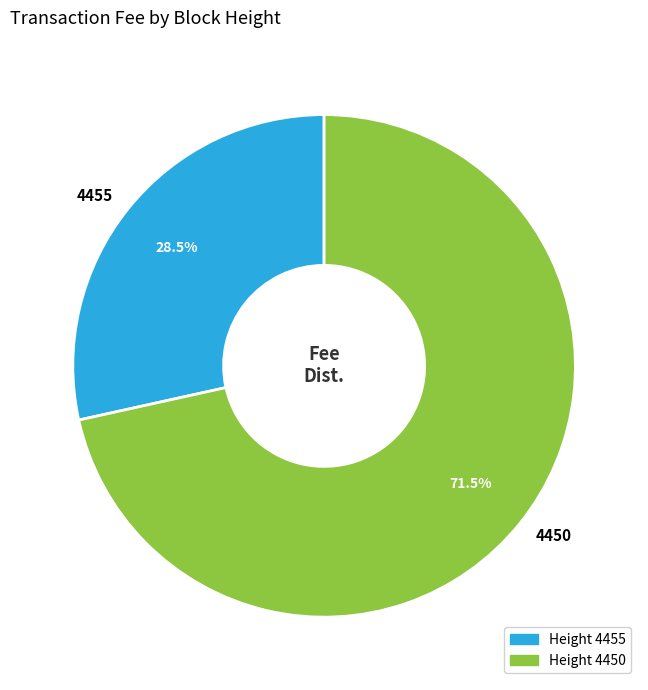

How many segments does this pie chart have?

2